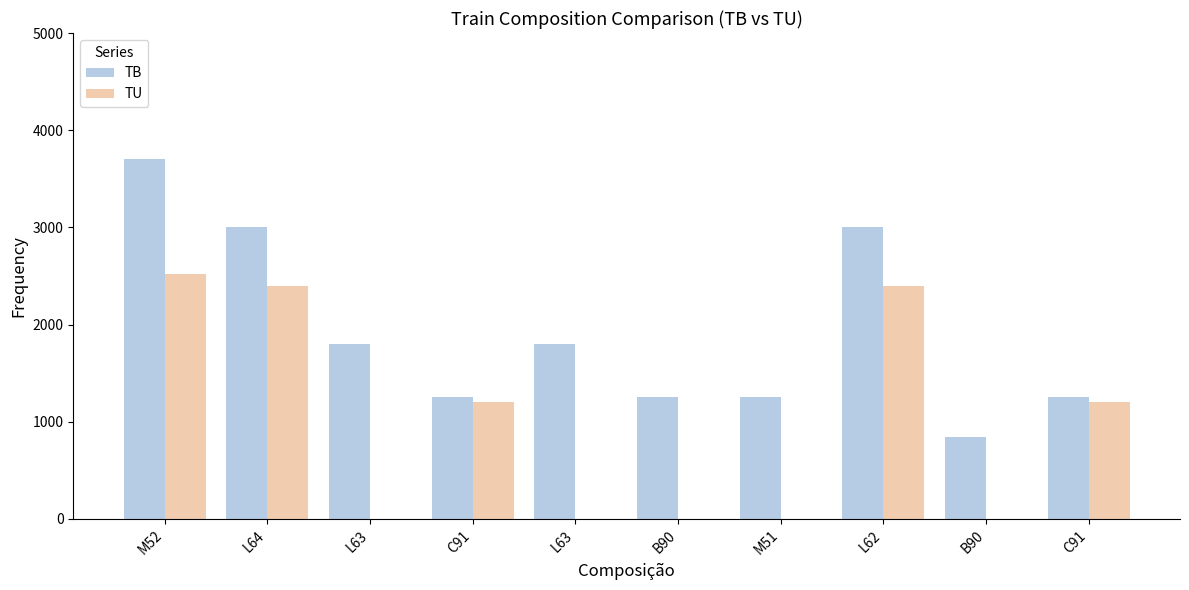

What are all the series names shown in the legend?

TB, TU